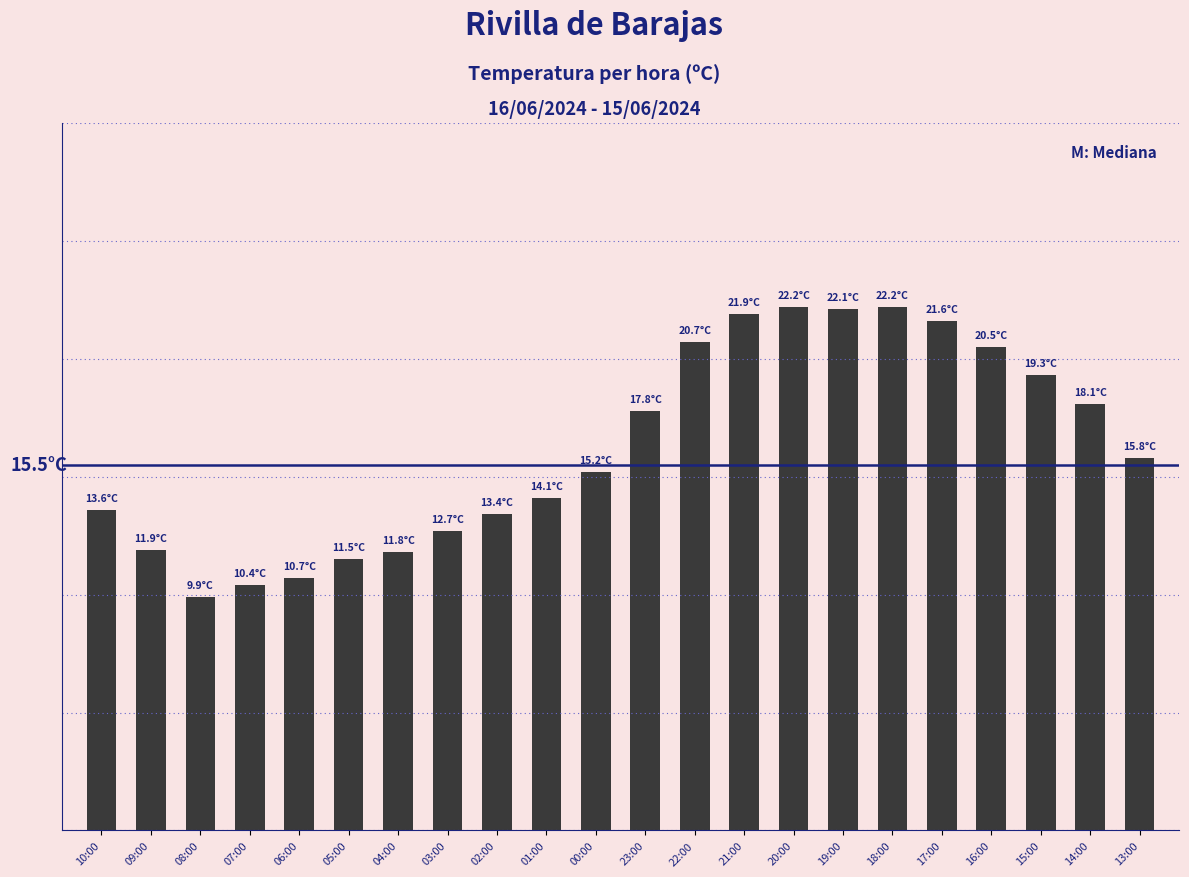

Does the chart contain any negative values?

No